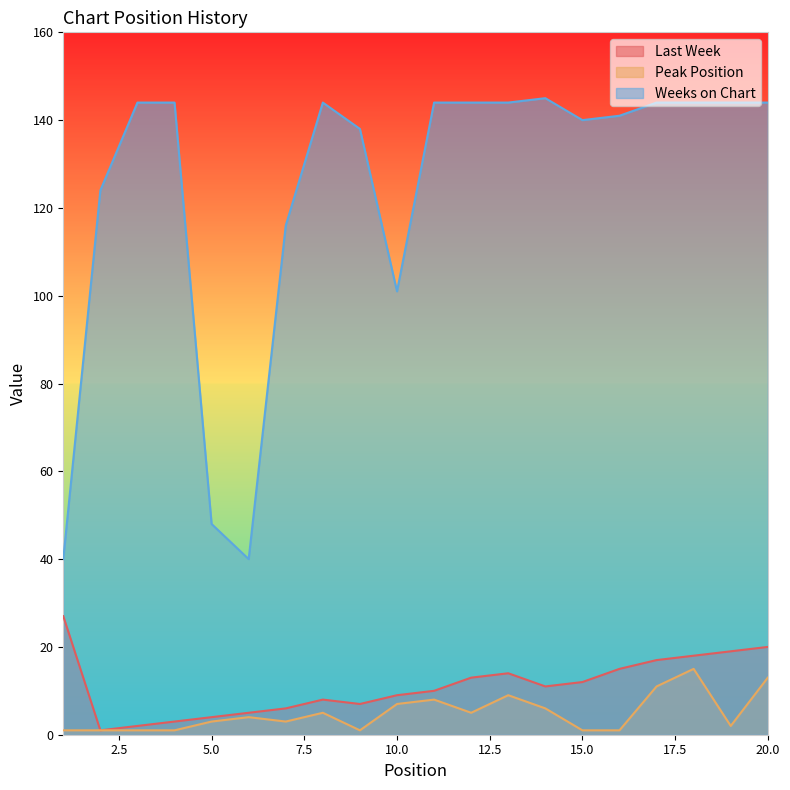

Reading left to right, what are all the values shown in this chart?

Last Week: 27	1	2	3	4	5	6	8	7	9	10	13	14	11	12	15	17	18	19	20
Peak Position: 1	1	1	1	3	4	3	5	1	7	8	5	9	6	1	1	11	15	2	13
Weeks on Chart: 40	124	144	144	48	40	116	144	138	101	144	144	144	145	140	141	144	144	144	144